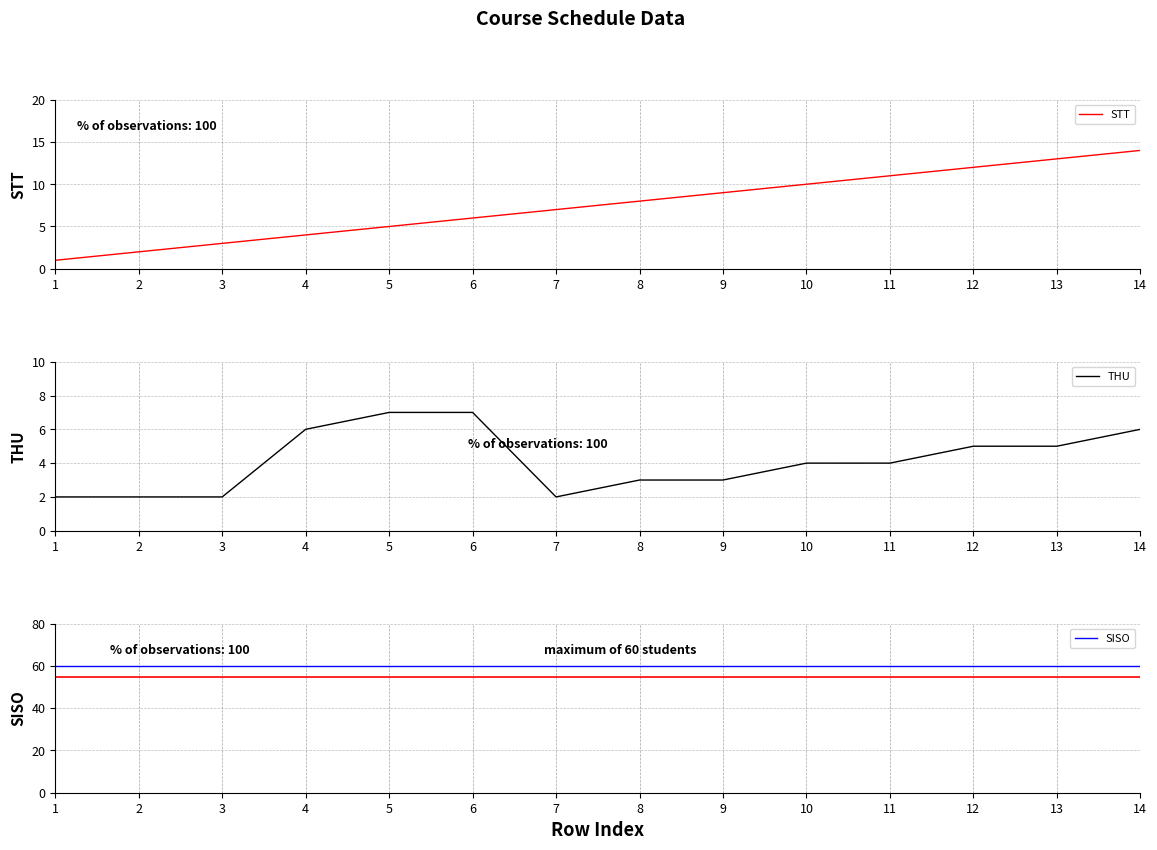

What value does the SISO series have at 13?

60